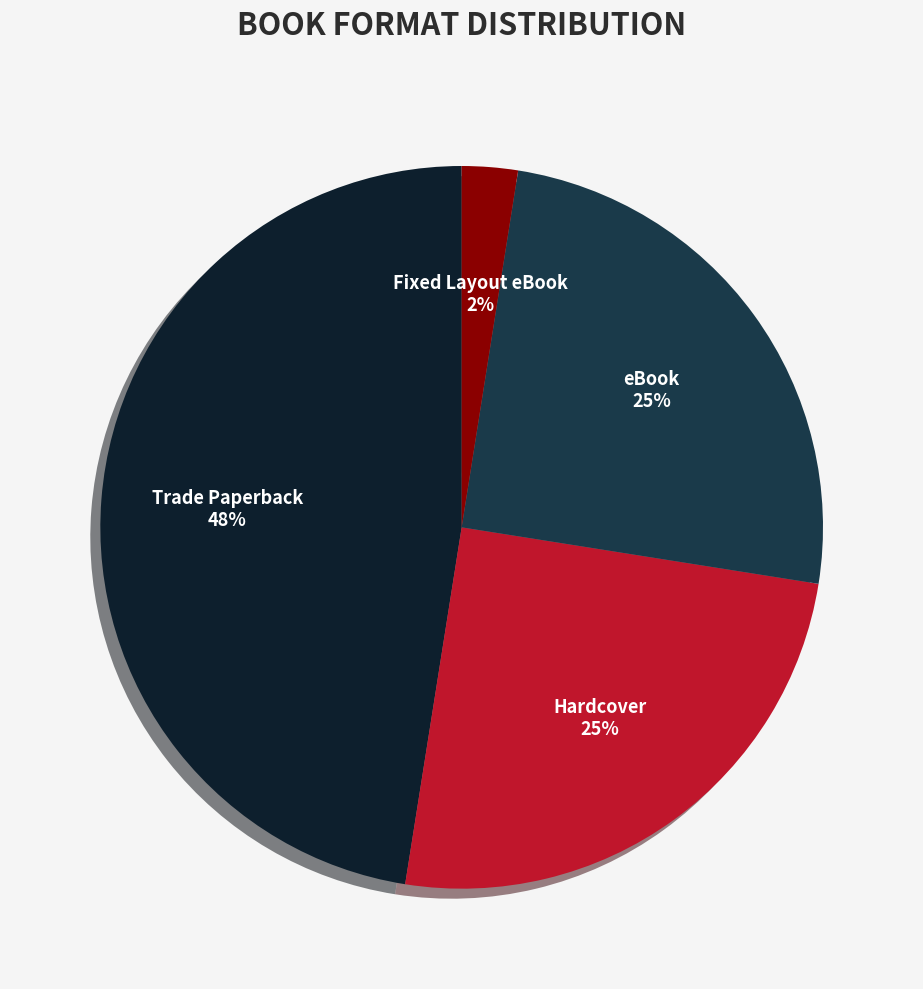

To the nearest percent, what is the combined percentage of Hardcover and eBook?

50%